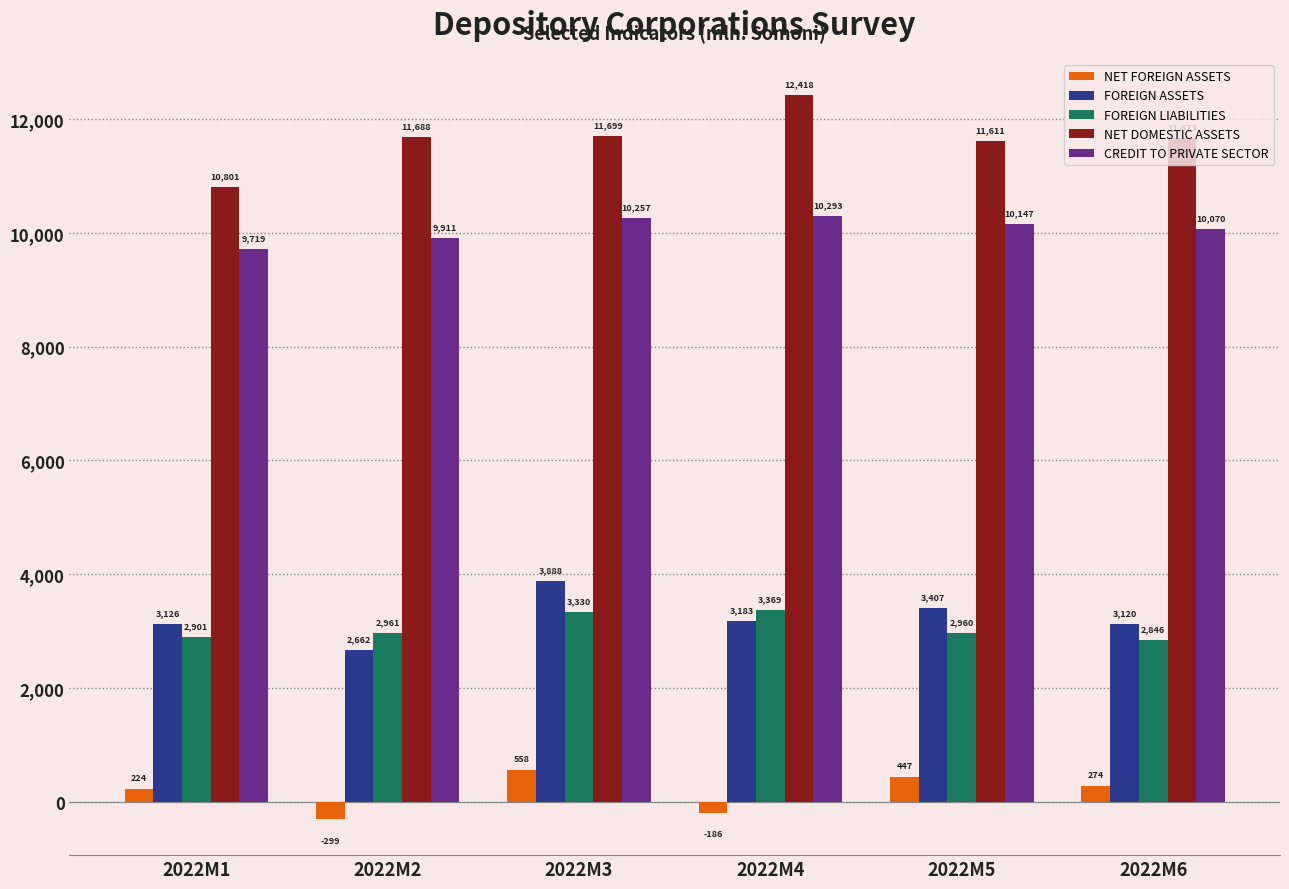

The NET FOREIGN ASSETS series shows 557.6 at 2022M3. True or false?

True